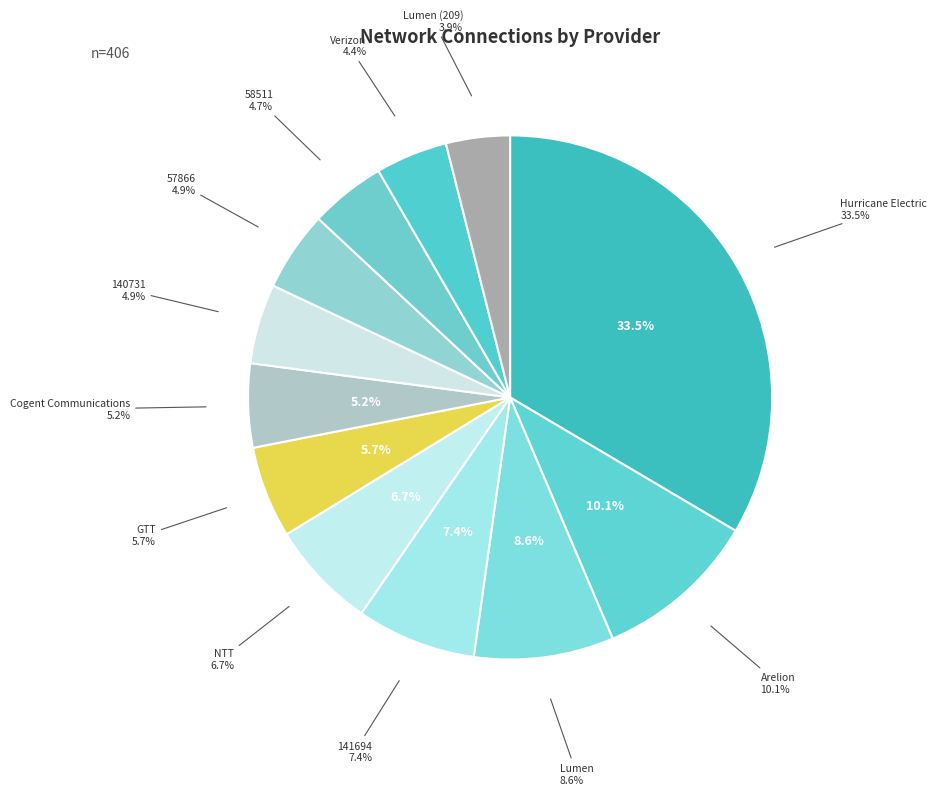

How many segments does this pie chart have?

12